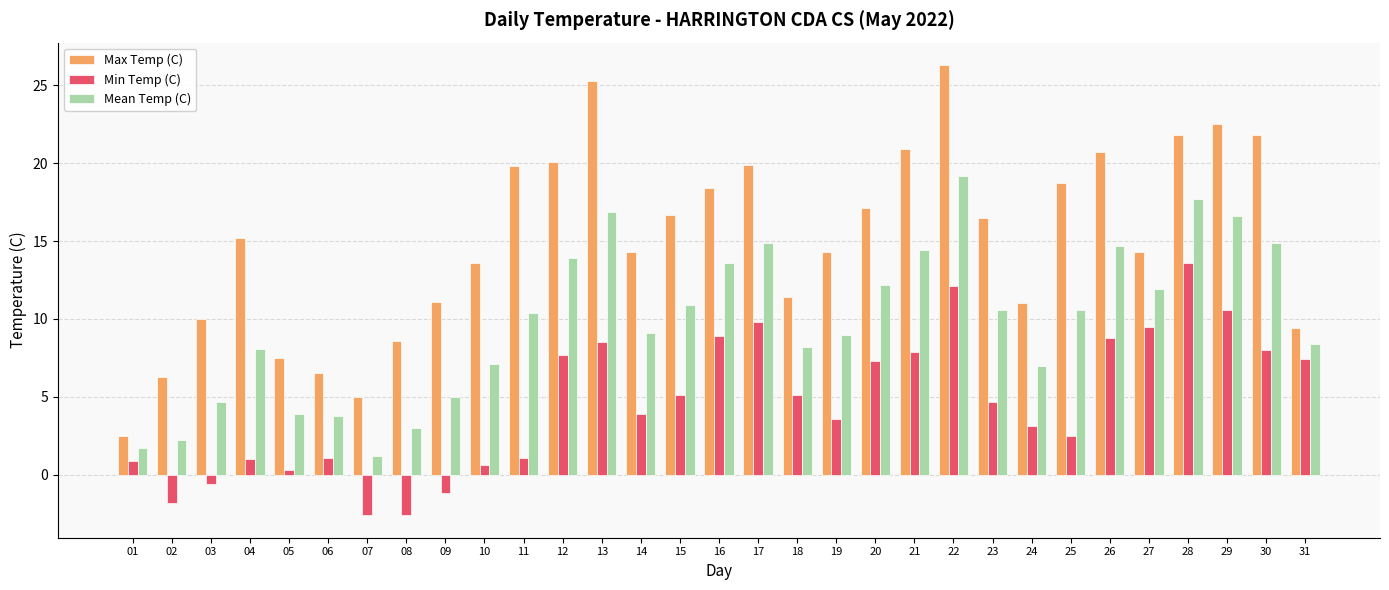

Which series has the largest total across all categories?

Max Temp (C)